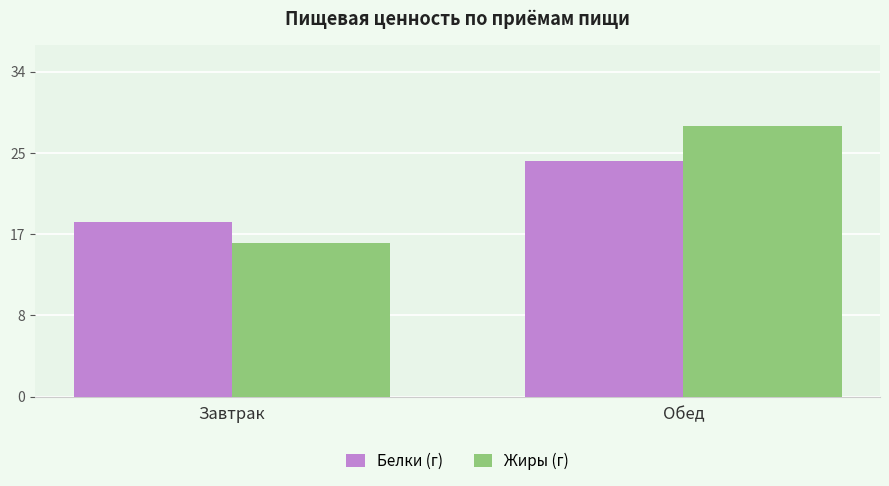

Reading right to left, what are all the values shown in this chart?

Белки (г): Обед=24.6	Завтрак=18.3
Жиры (г): Обед=28.2	Завтрак=16.0